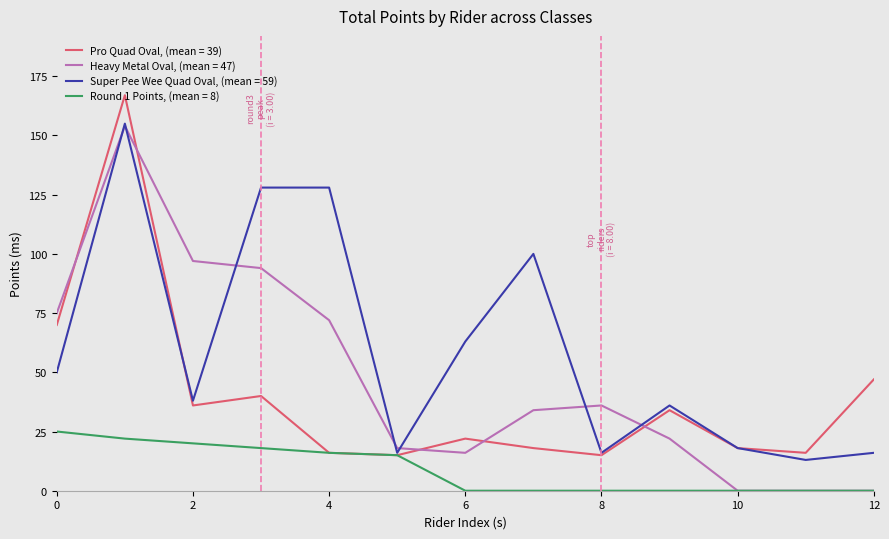

Which series has the largest total across all categories?

Super Pee Wee Quad Oval, (mean = 59)